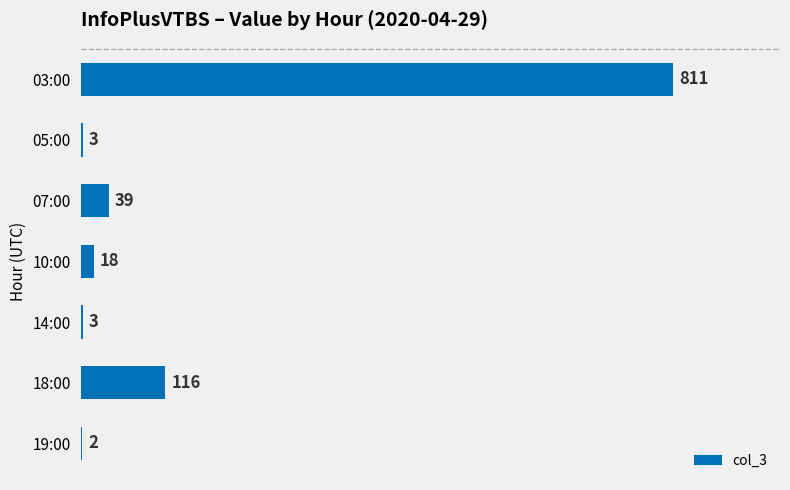

What is the maximum value shown in the chart?

811